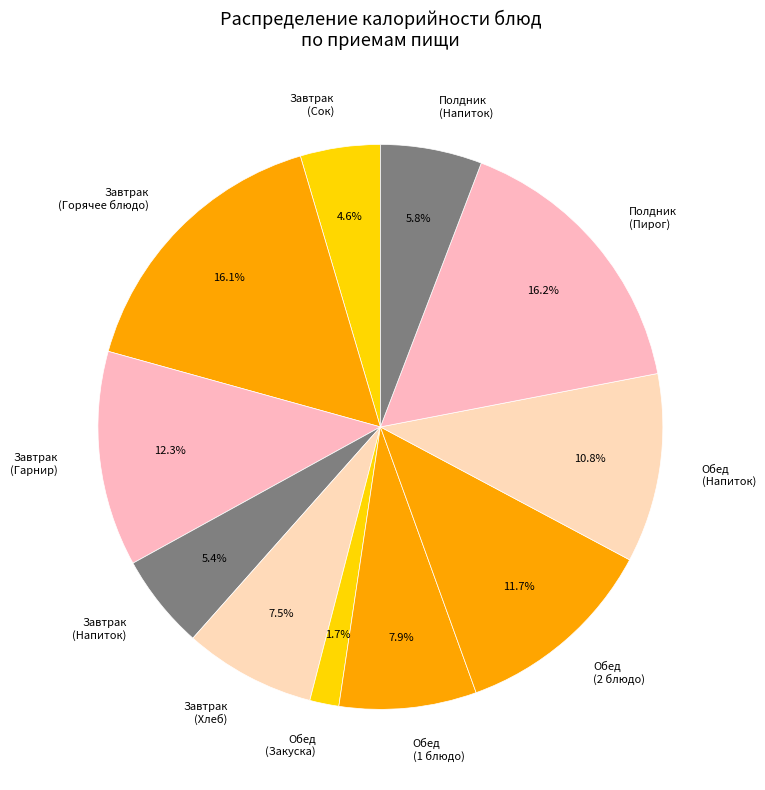

Which slice is the smallest?

Обед (Закуска)